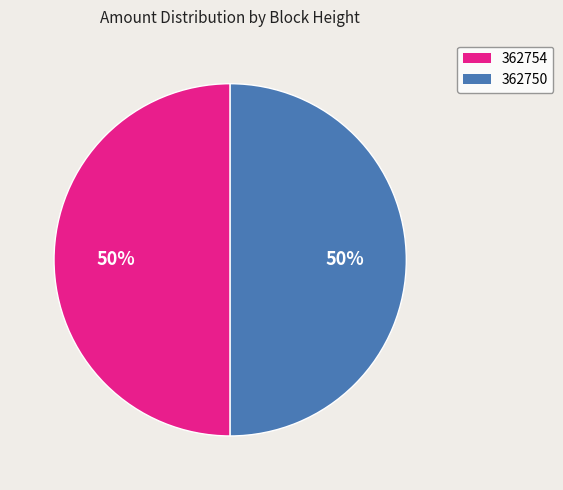

The 362754 slice represents 50% of the pie. True or false?

True